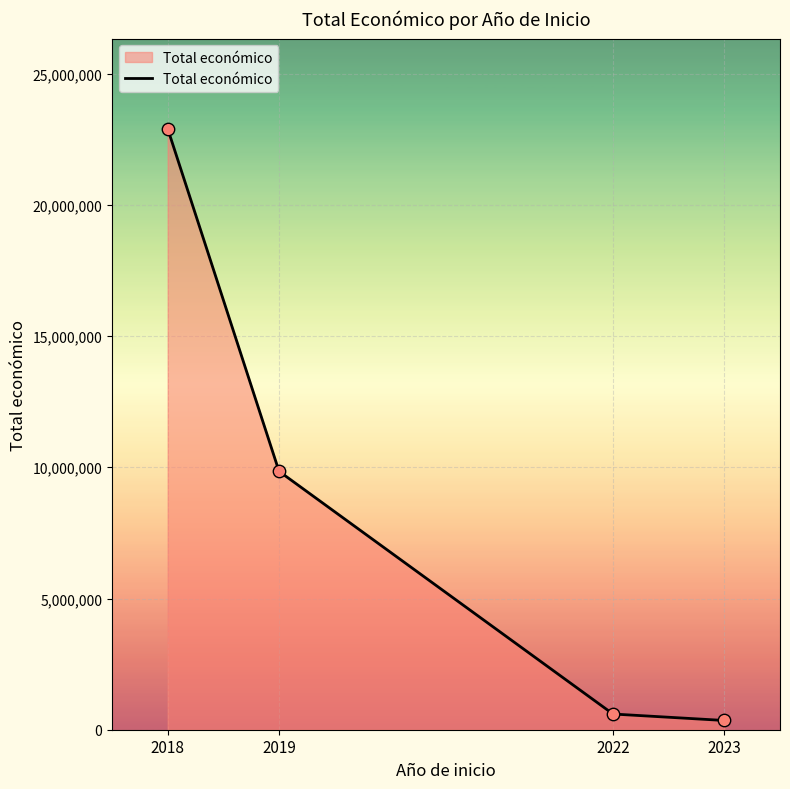

What is the change in value from 2019 to 2023?

-9495793